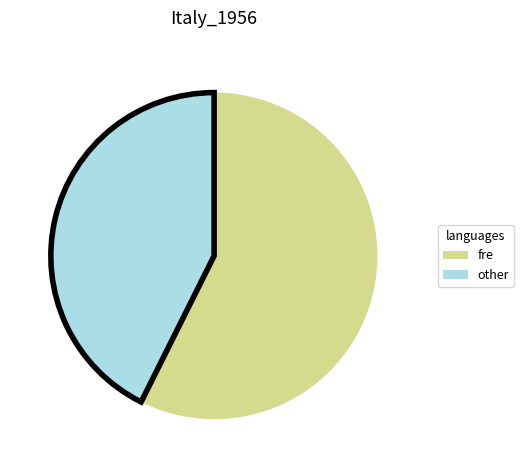

What is the smallest slice in the pie chart?

other